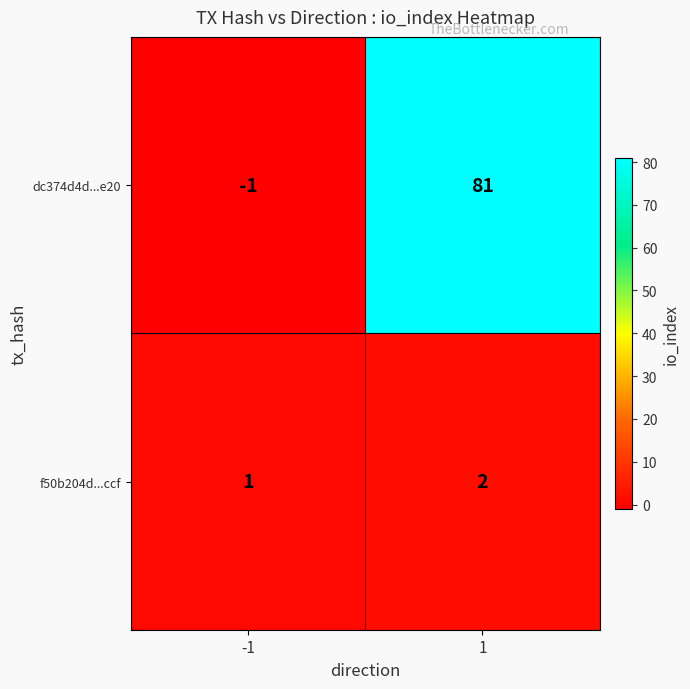

True or false: dc374d4d...e20 has a value of -2 at -1.

False